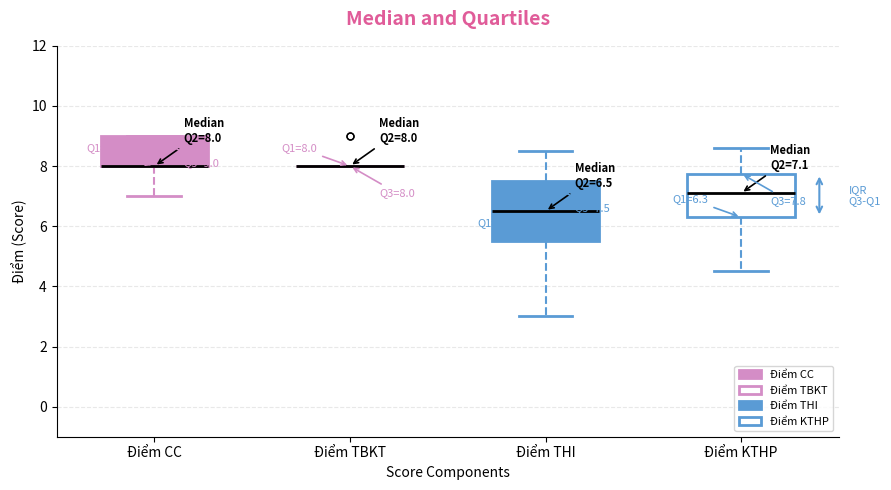

Which box is the tallest, from its lower edge to its upper edge?

Điểm THI